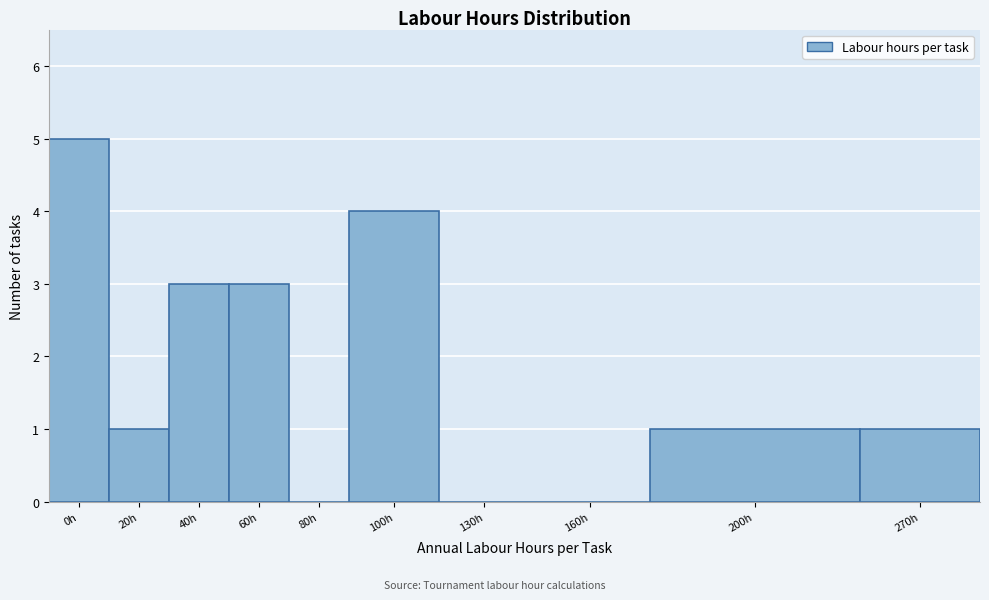

Reading left to right, extract all data points from this chart.

0h=5	20h=1	40h=3	60h=3	80h=0	100h=4	130h=0	160h=0	200h=1	270h=1